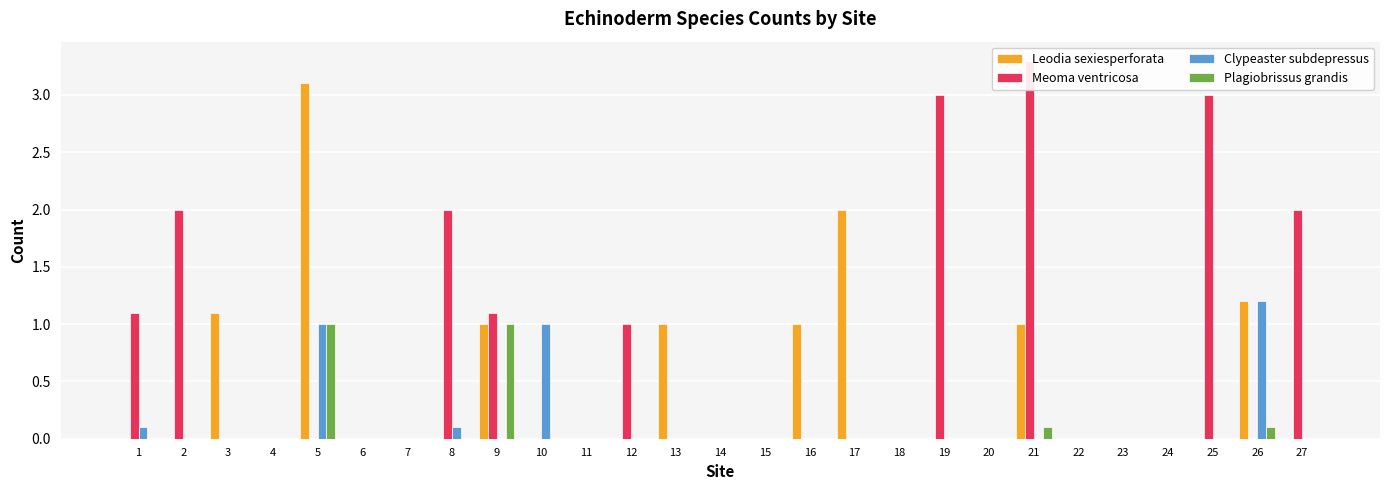

How many positive values does the Plagiobrissus grandis series have?

4